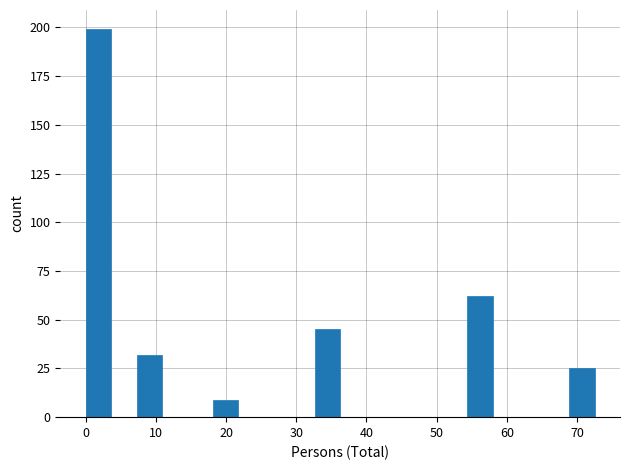

Read against the x-axis, roughly where is the centre of the tallest bar?

2